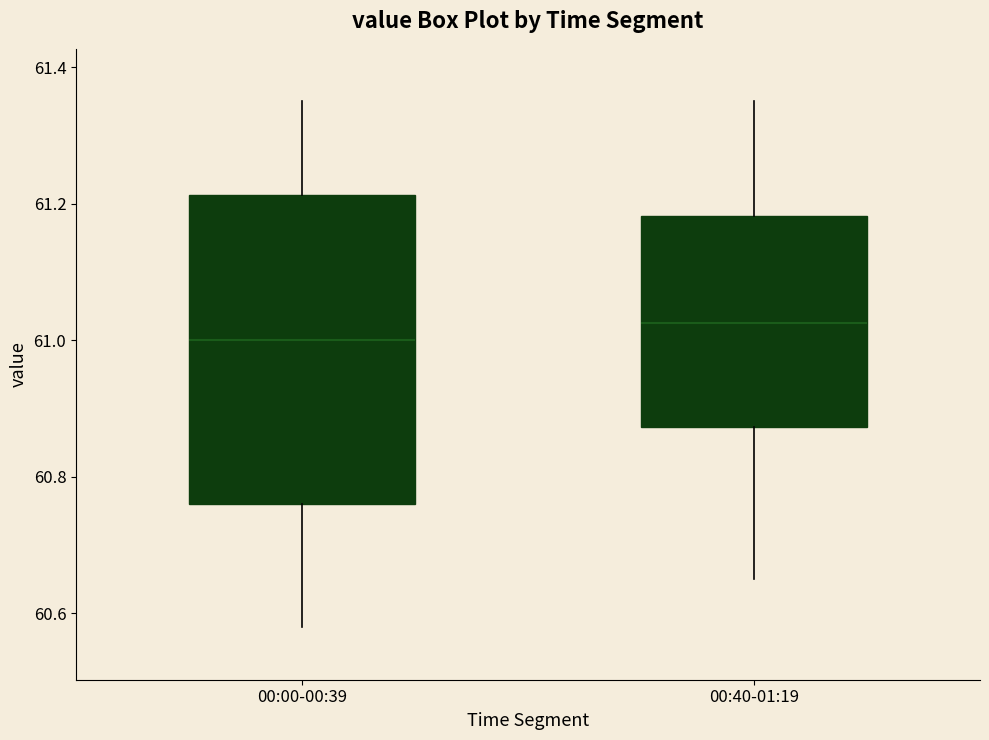

Which box's median line is the lowest?

00:00-00:39